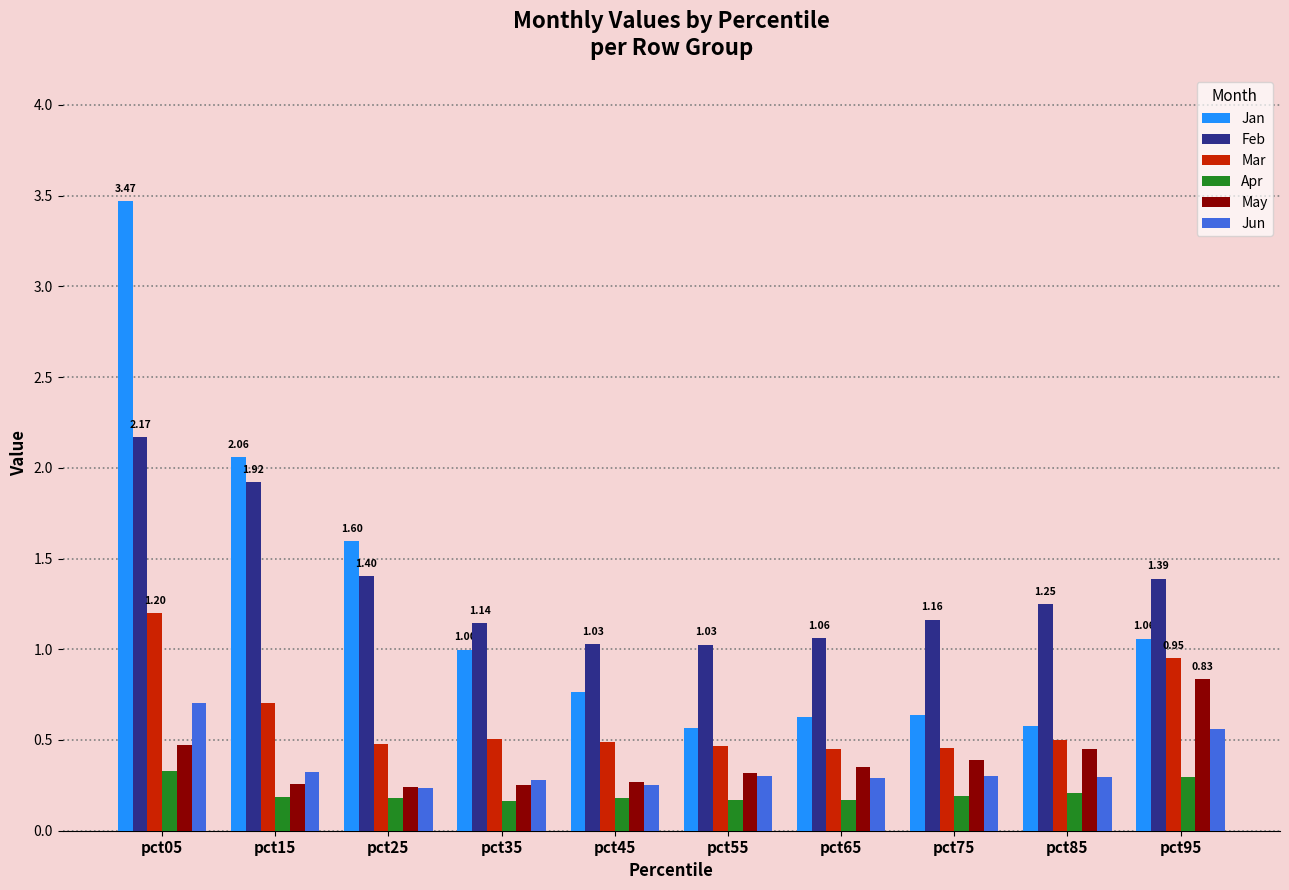

How many groups of bars are there?

10